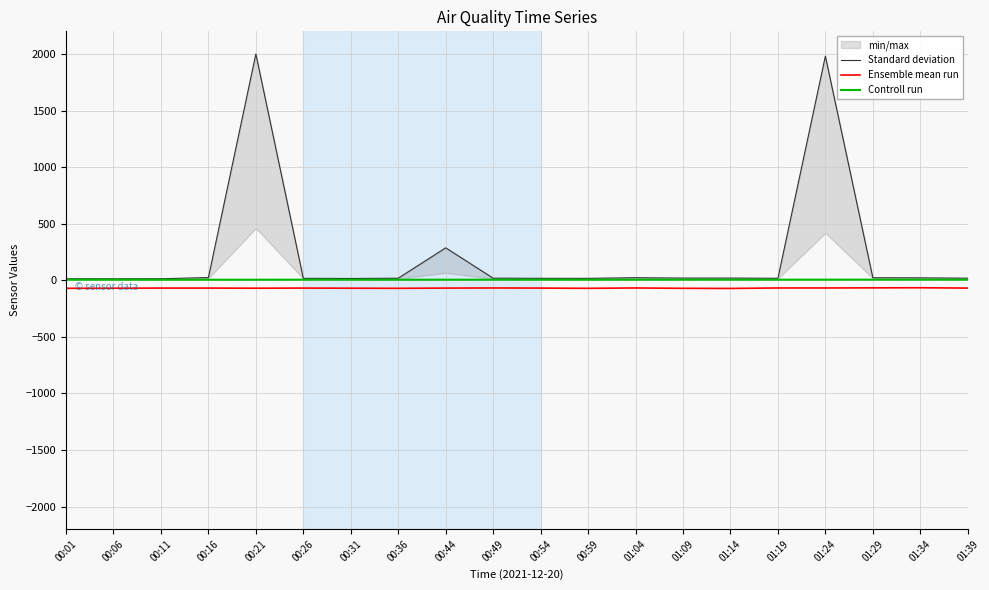

How many categories are shown in the chart?

20